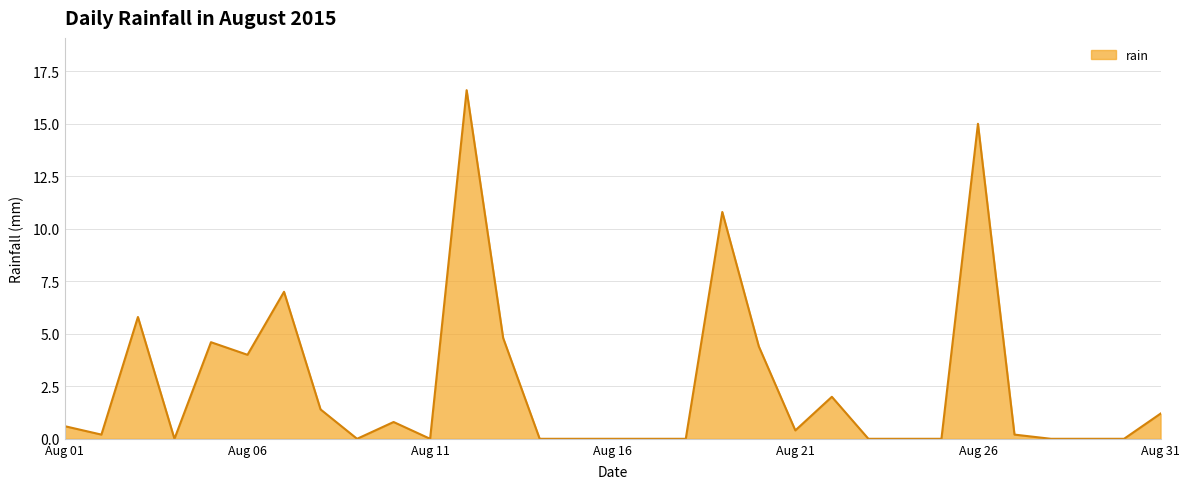

Reading left to right, what are all the values shown in this chart?

0.6	0.2	5.8	0.0	4.6	4.0	7.0	1.4	0.0	0.8	0.0	16.6	4.8	0.0	0.0	0.0	0.0	0.0	10.8	4.4	0.4	2.0	0.0	0.0	0.0	15.0	0.2	0.0	0.0	0.0	1.2